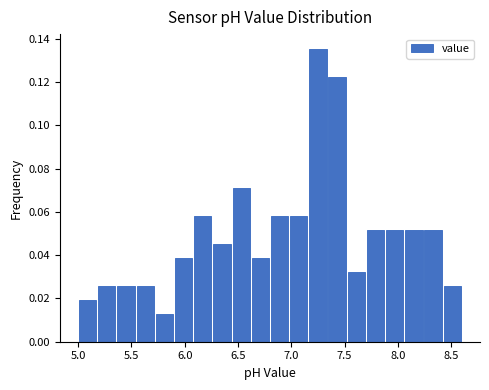

Around what value on the x-axis is the tallest bar? Give the approximate position of its centre, as read against the axis.

7.25